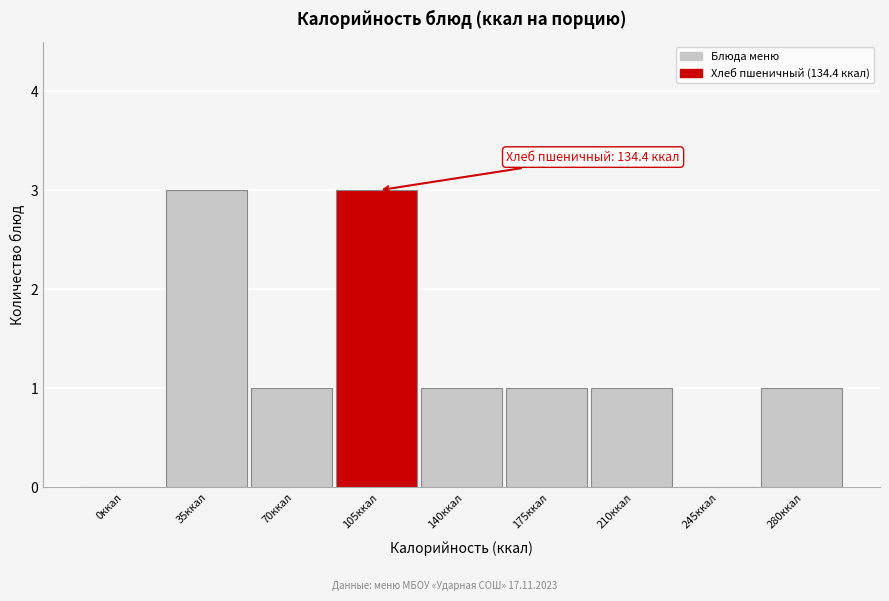

Reading left to right, list all the values displayed in this chart.

0ккал=0	35ккал=3	70ккал=1	105ккал=3	140ккал=1	175ккал=1	210ккал=1	245ккал=0	280ккал=1